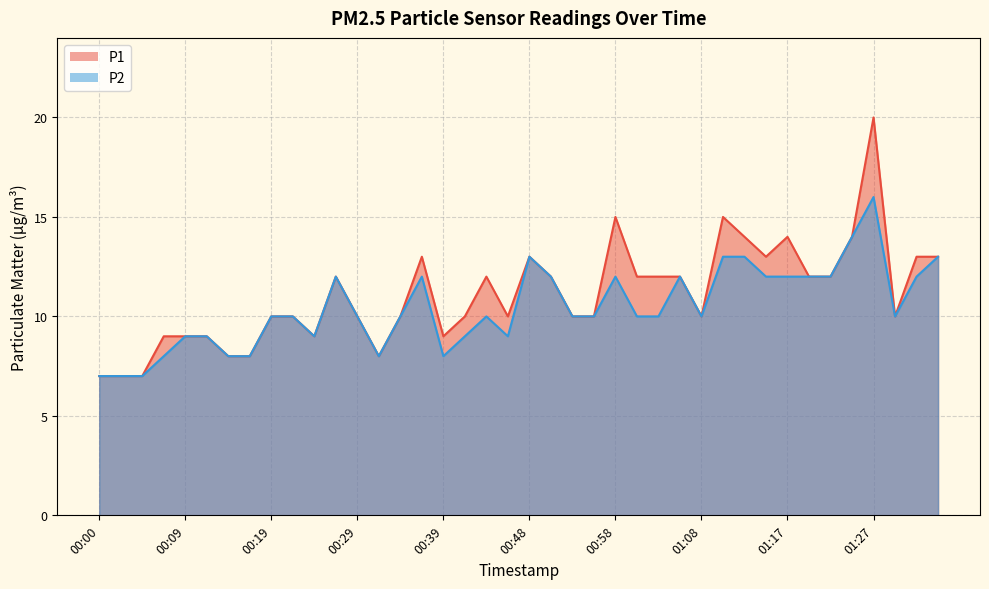

How many interior local peaks does the P1 series have?

8